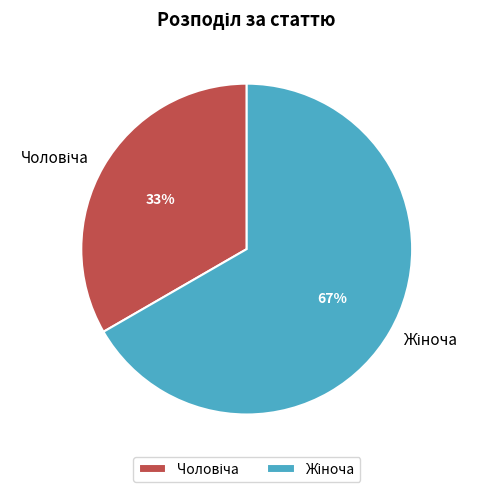

Is there a majority slice in this chart?

Yes